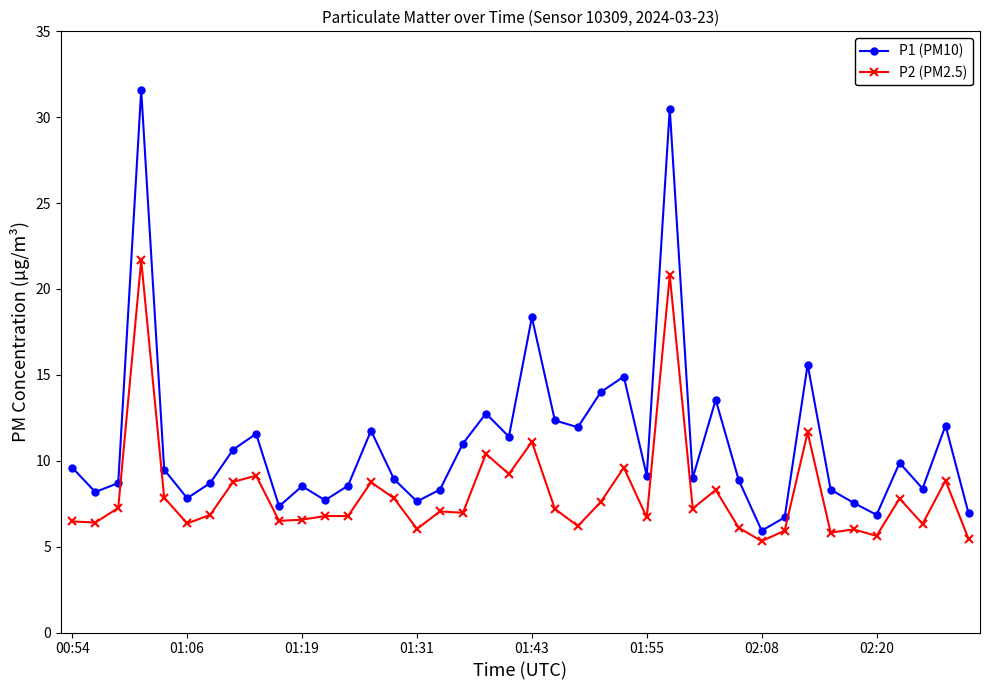

Which series has the largest range (max minus min)?

P1 (PM10)